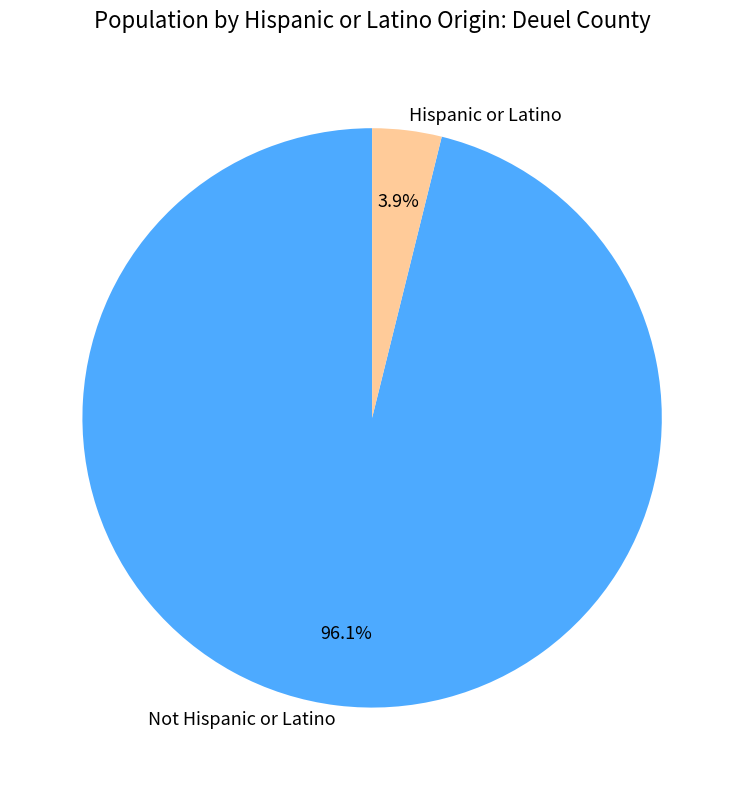

What percentage is the Hispanic or Latino slice, to the nearest percent?

4%